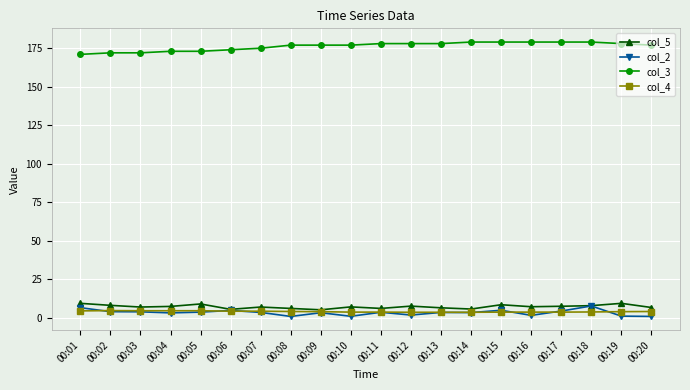

True or false: col_4 and col_3 intersect in this chart.

False